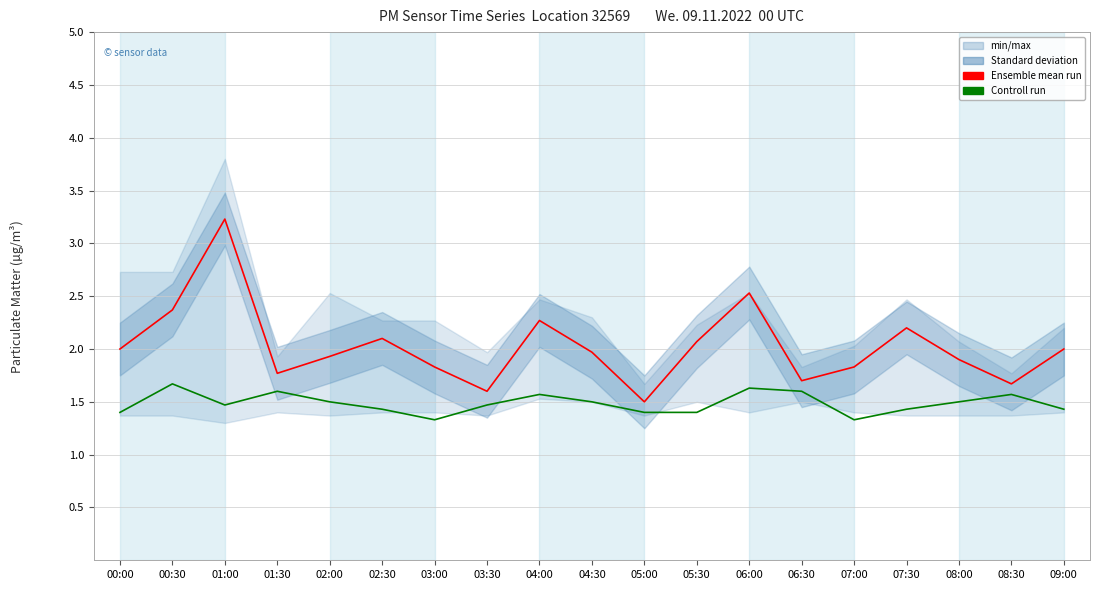

The value of Ensemble mean run at 07:00 is 1.8. True or false?

True